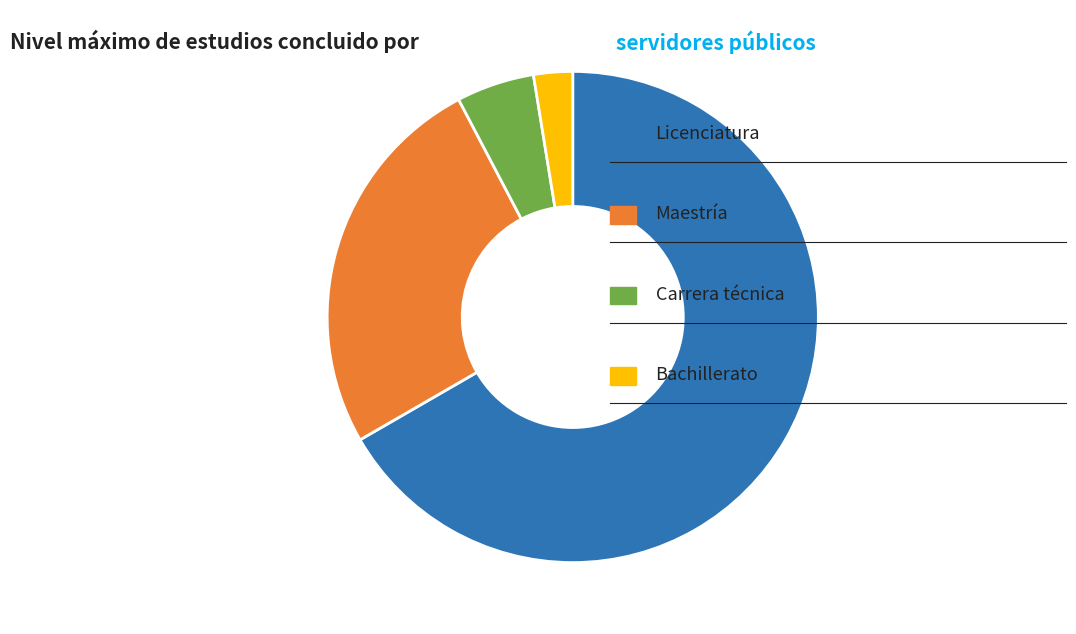

How many slices are in this pie chart?

4